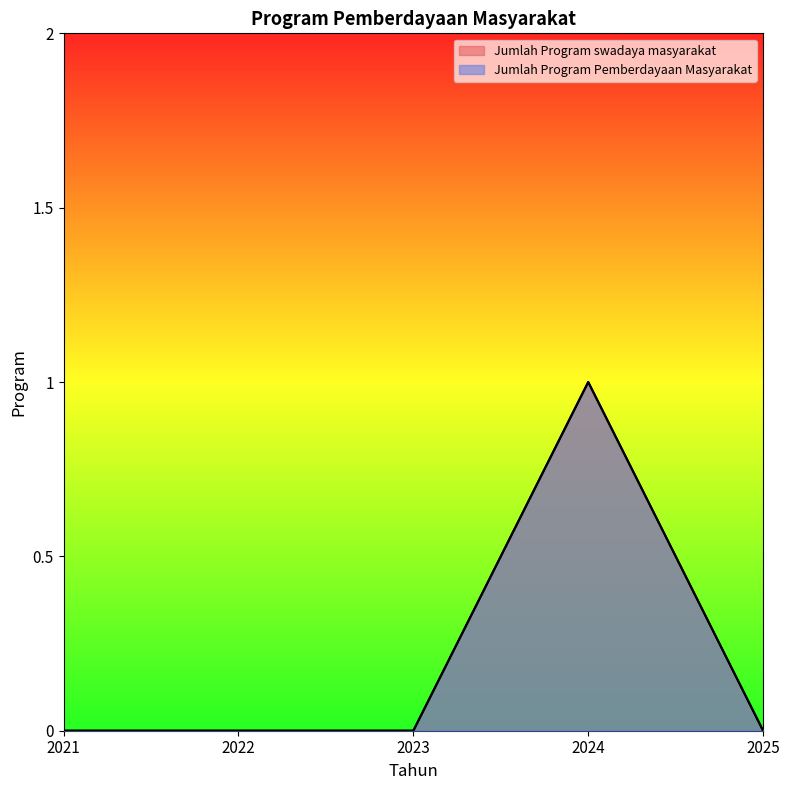

Which label corresponds to the largest value in the chart?

2024